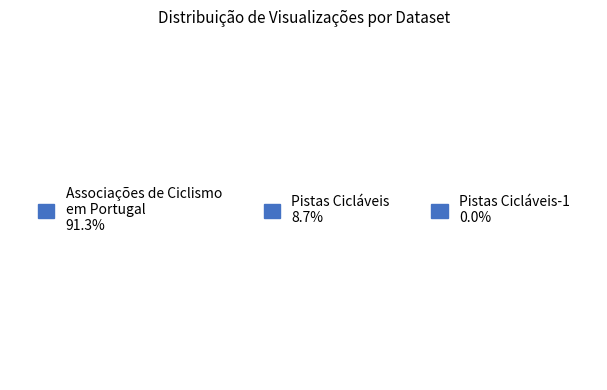

To the nearest percent, what is the difference between the largest and smallest slice percentages?

91%